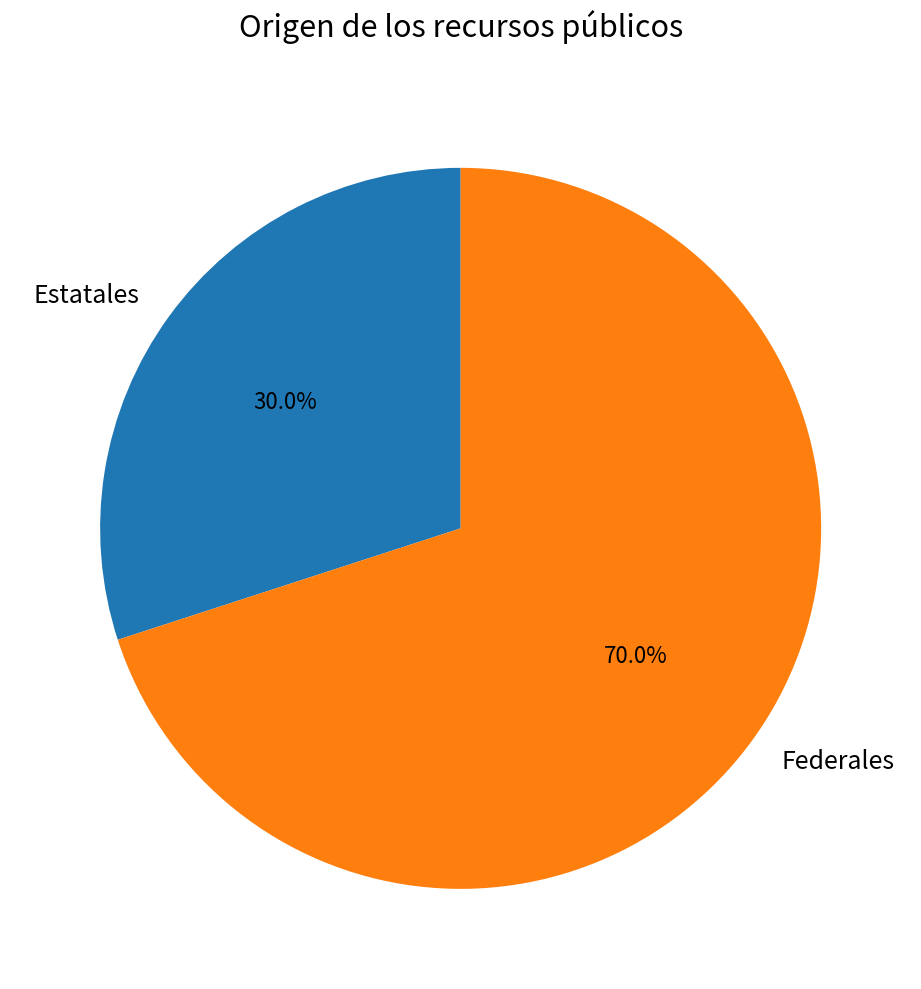

Count the number of slices in the pie.

2